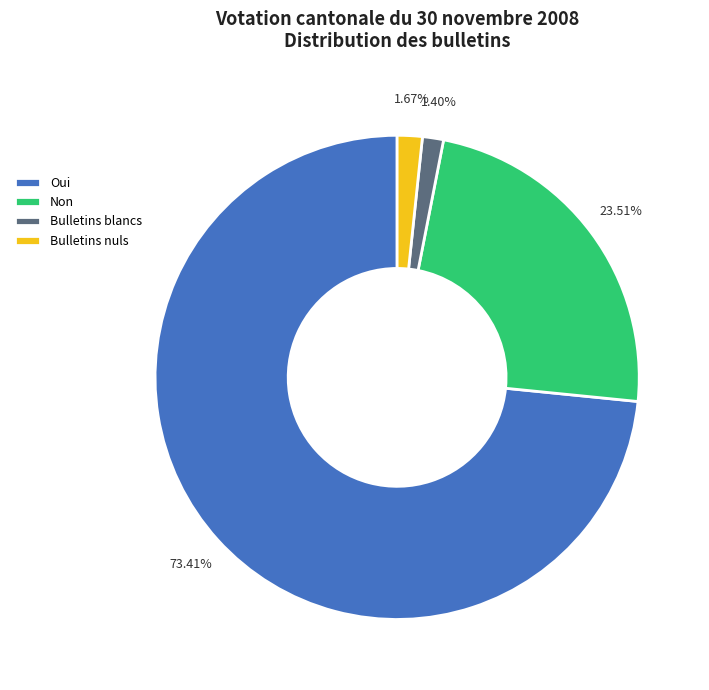

What is the largest slice in the pie chart?

Oui